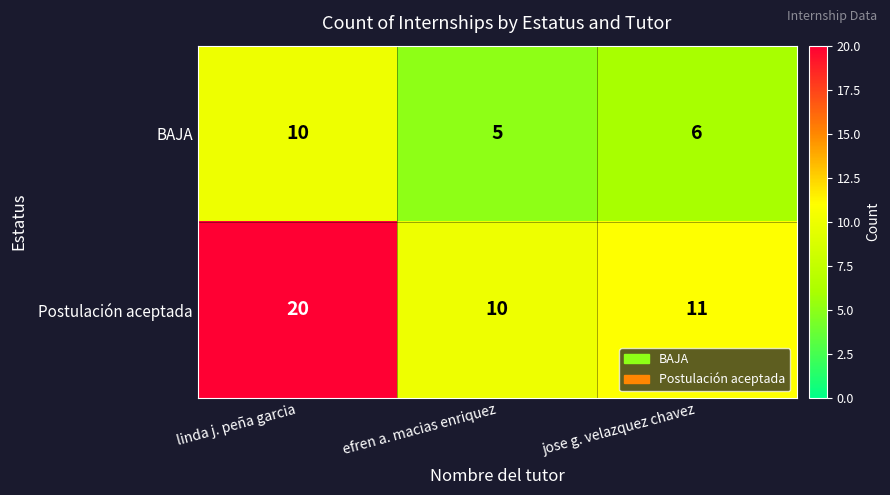

What is the average value of the Postulación aceptada series?

14